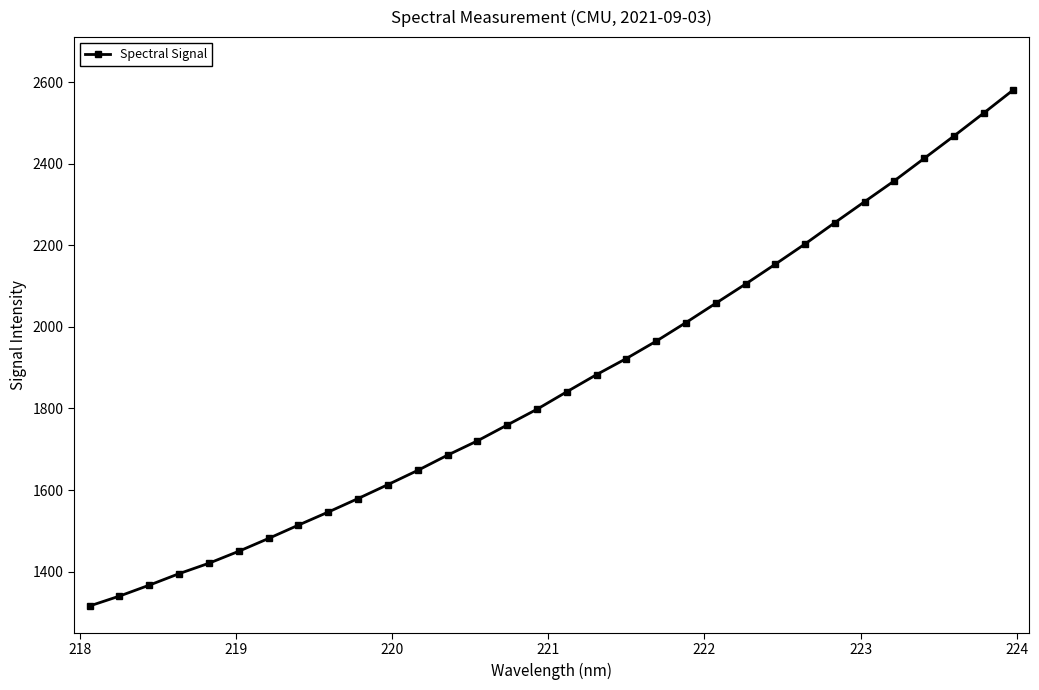

What is the difference between the maximum and second lowest values?

1242.0